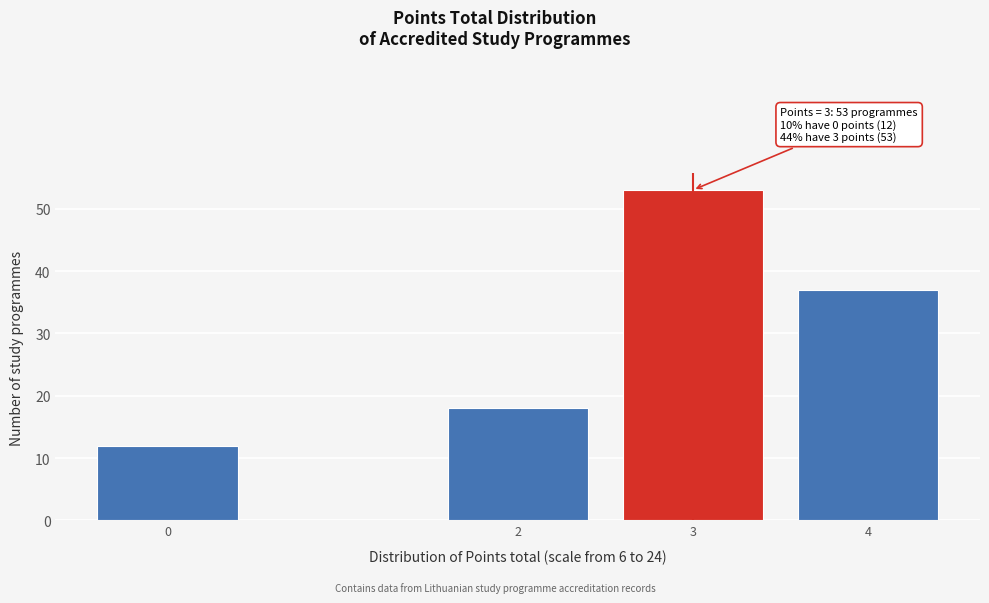

Reading left to right, what are all the values shown in this chart?

0=12	2=18	3=53	4=37